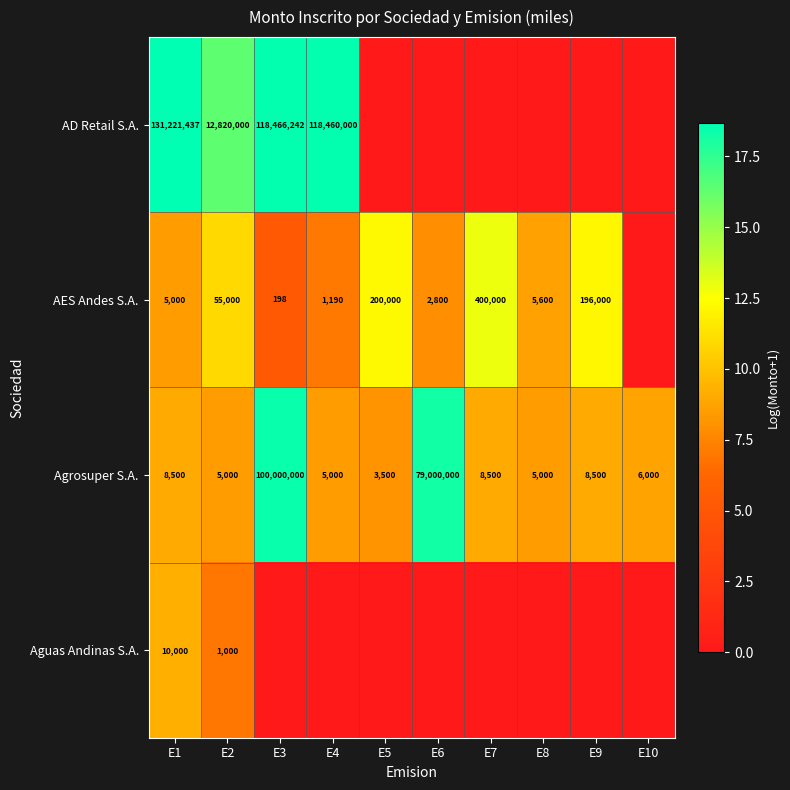

What is the highest value of the Agrosuper S.A. series?

100000000